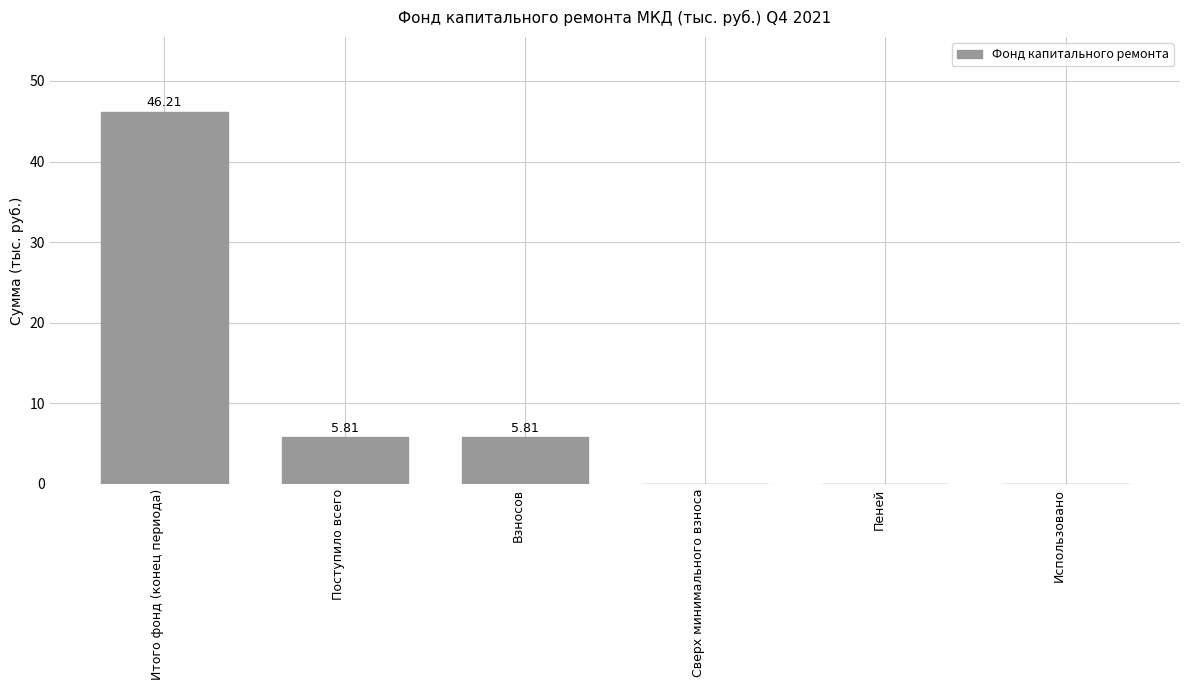

Reading right to left, transcribe all the data shown in this chart.

Использовано=0.0	Пеней=0.0	Сверх минимального взноса=0.0	Взносов=5.8	Поступило всего=5.8	Итого фонд (конец периода)=46.2